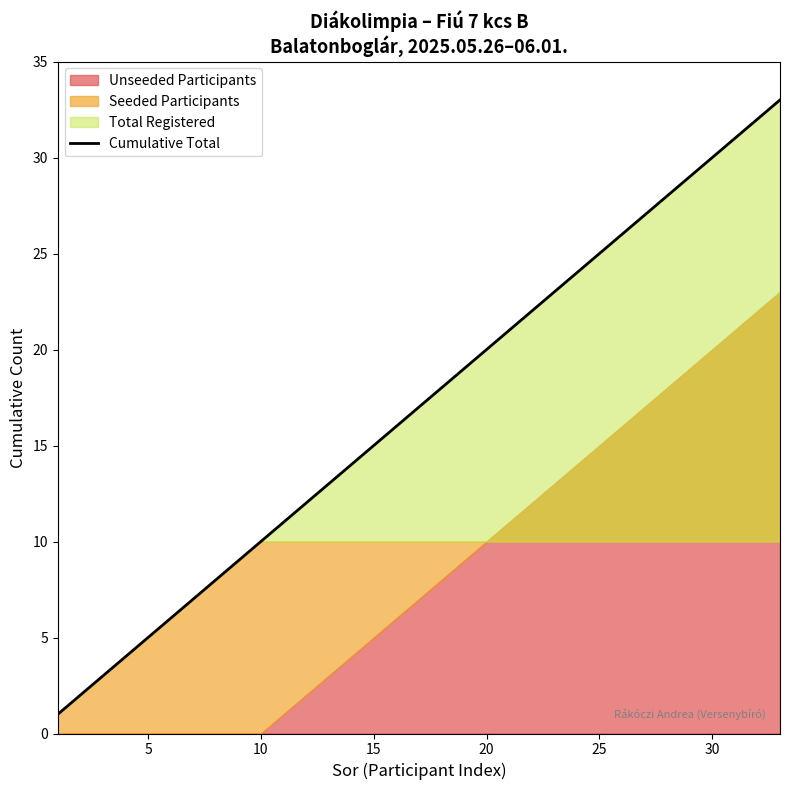

The Cumulative Total series shows 17 at 10. True or false?

False